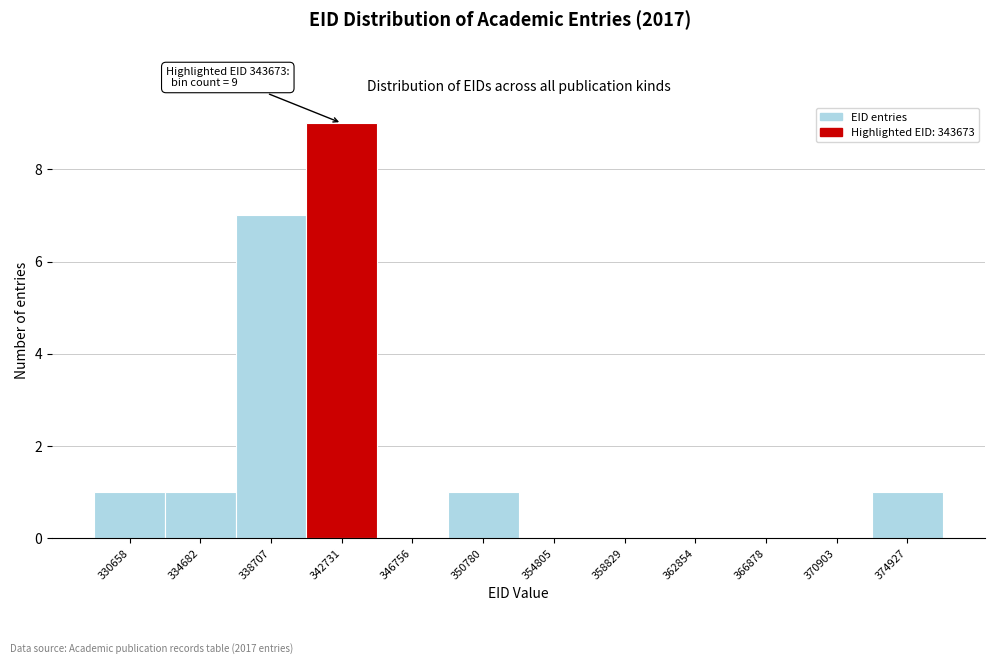

Reading right to left, transcribe all the data shown in this chart.

374927=1	370903=0	366878=0	362854=0	358829=0	354805=0	350780=1	346756=0	342731=9	338707=7	334682=1	330658=1